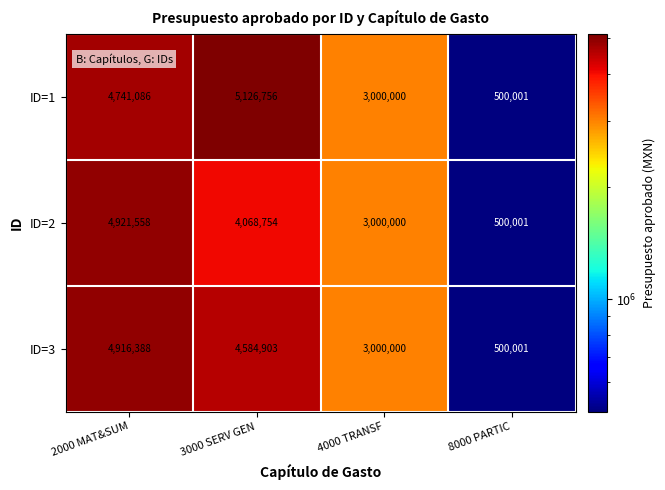

At which category is the sum across all series the highest?

2000 MAT&SUM